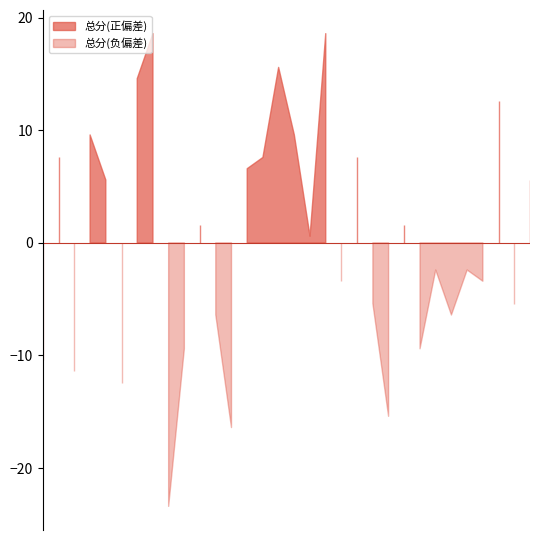

The 二.(20分) series shows 6 at 2022161011. True or false?

False